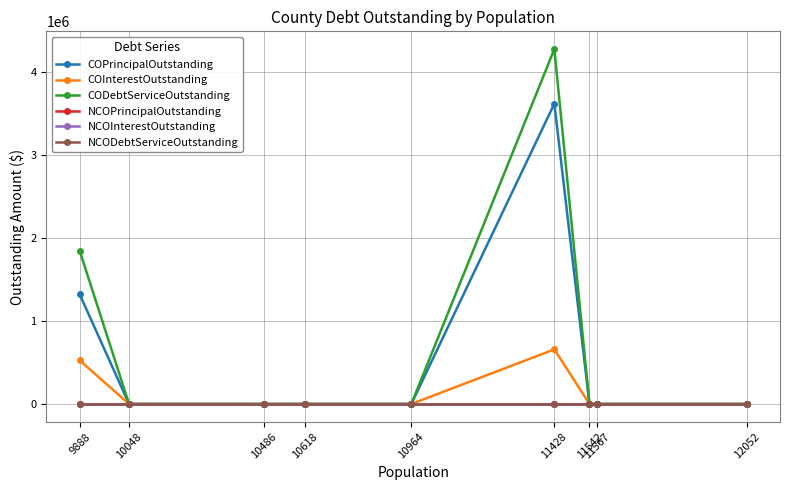

At which category is the sum across all series the highest?

11428